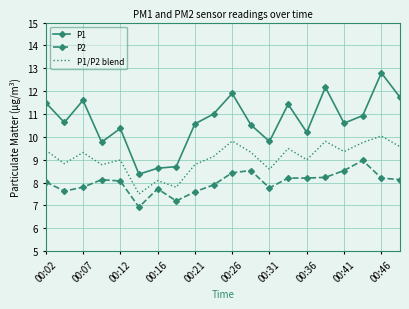

What is the difference between the second highest and minimum values in the P2 series?

1.6